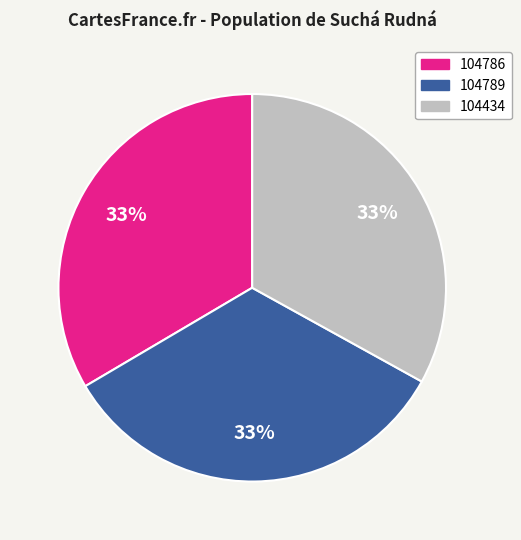

Approximately how many times larger is the value at 104789 compared to 104786?

1.0